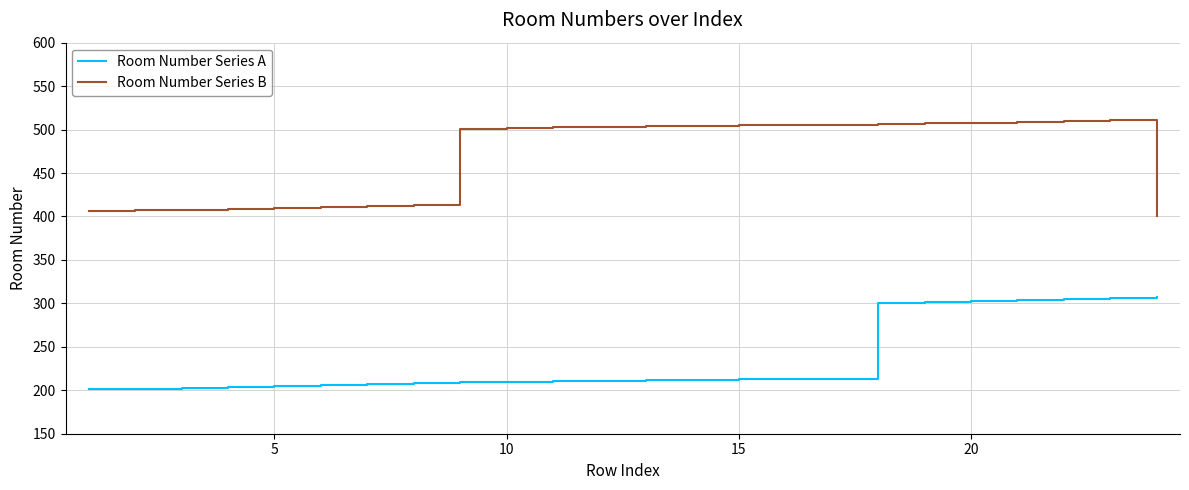

Which series has the largest total across all categories?

Room Number Series B